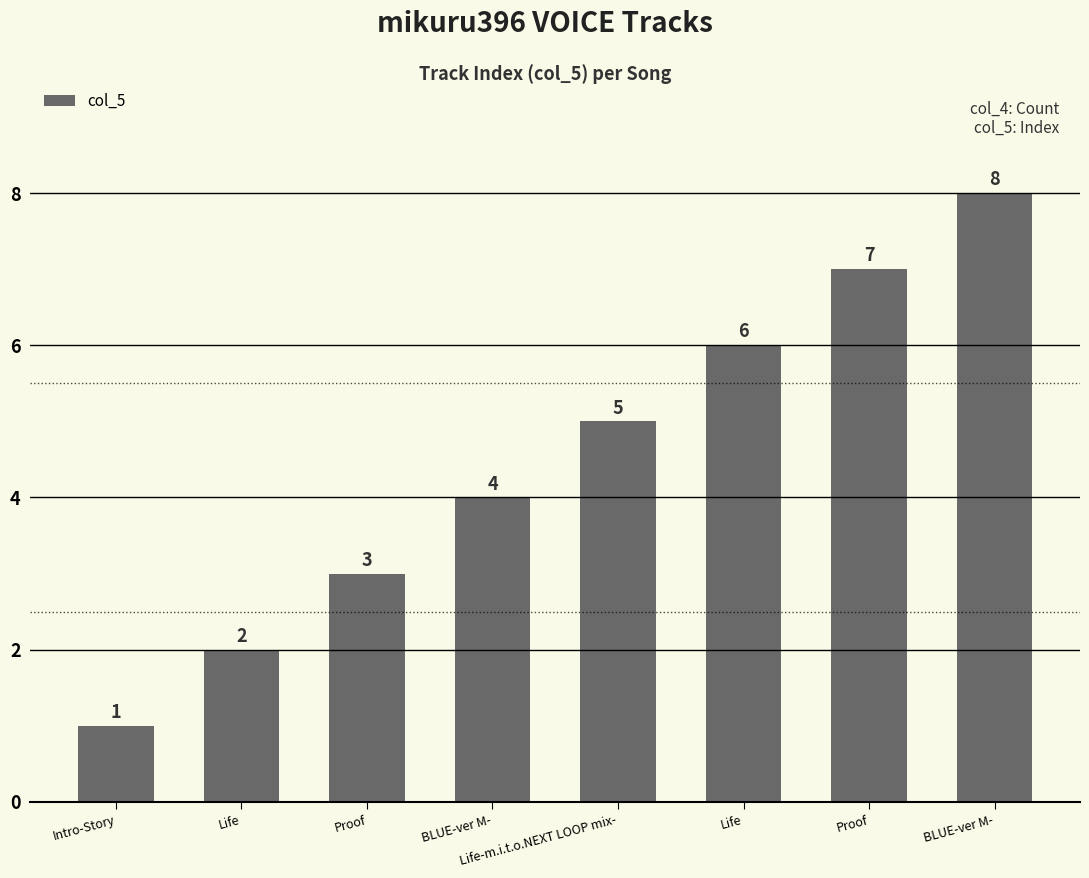

Rank the categories by value from lowest to highest.

Intro-Story, Life, Proof, BLUE-ver M-, Life-m.i.t.o.NEXT LOOP mix-, Life, Proof, BLUE-ver M-